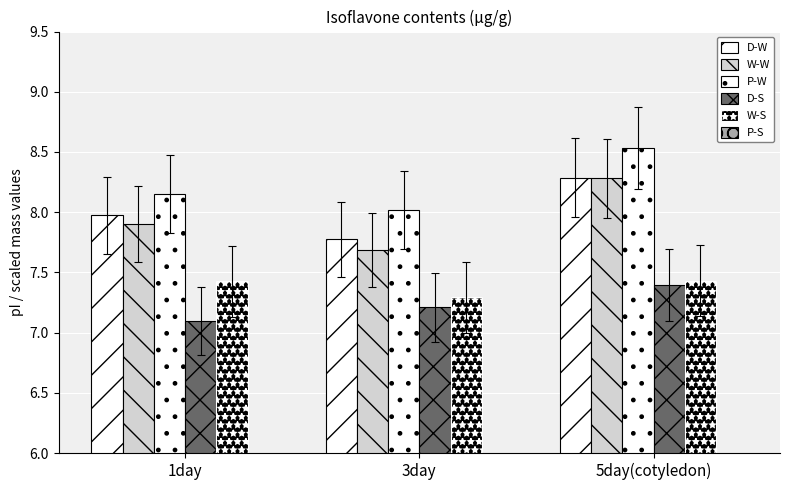

At which label does D-W reach its peak?

5day(cotyledon)